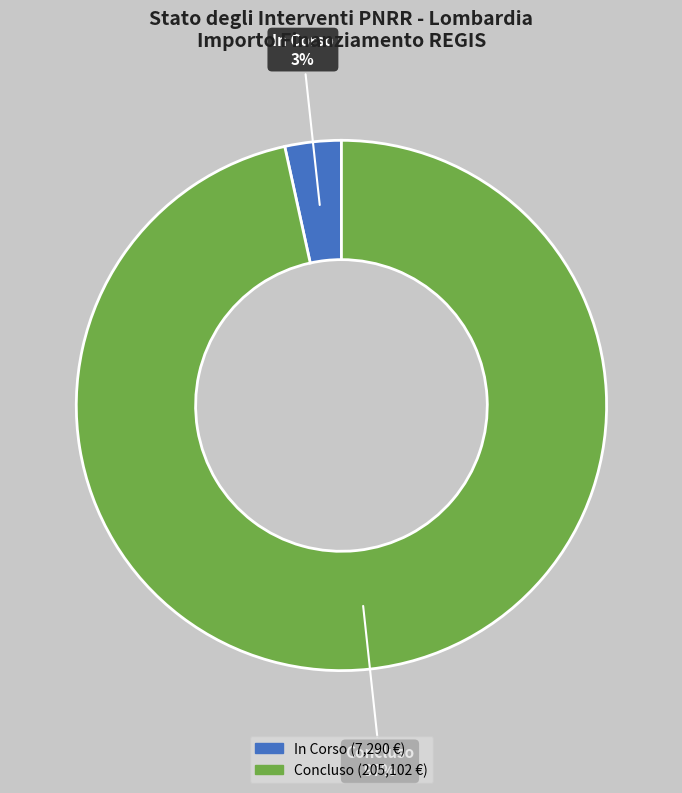

To the nearest percent, what percentage of the pie is In Corso?

3%